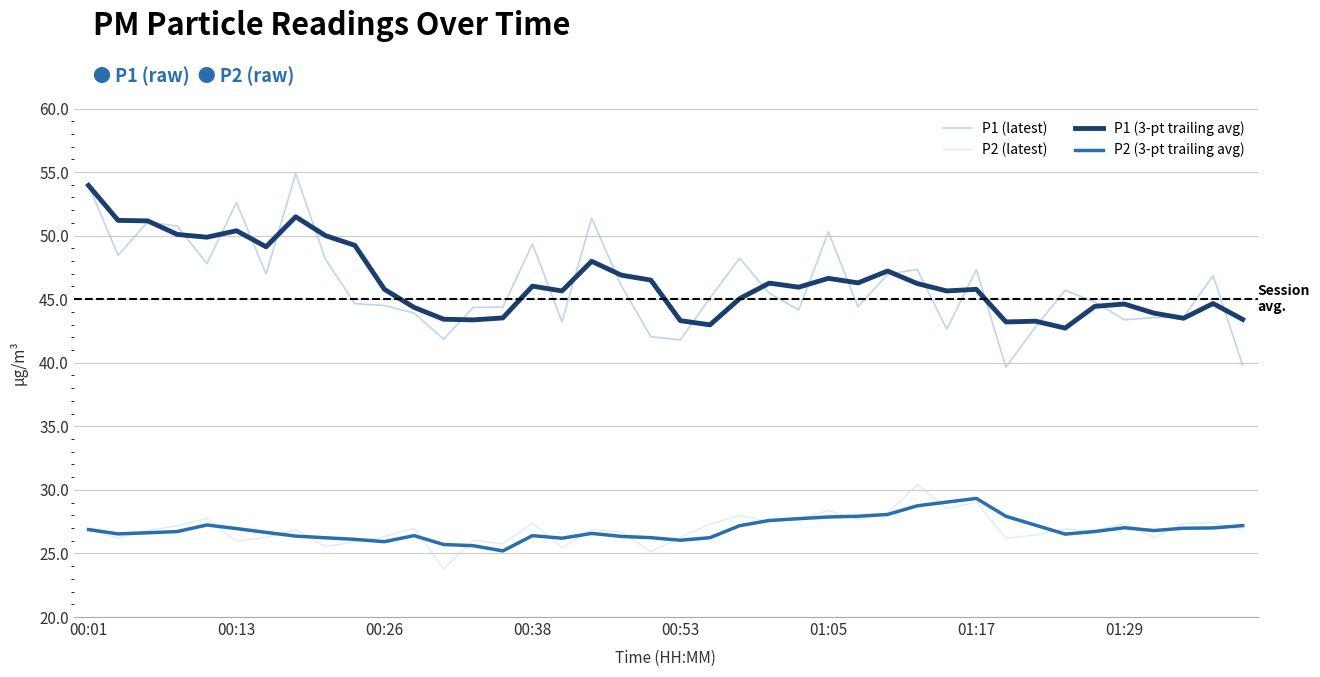

What is the difference between the maximum and minimum values in the P1 (latest) series?

15.2